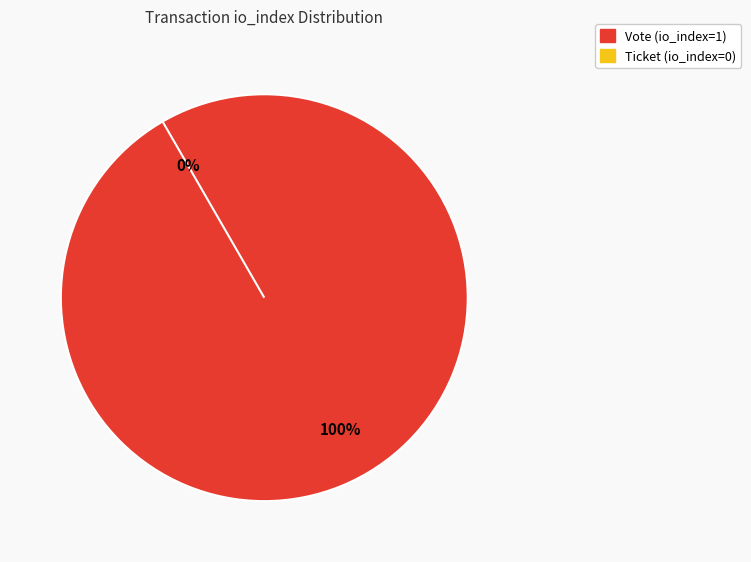

Is there any slice that represents more than half of the pie?

Yes